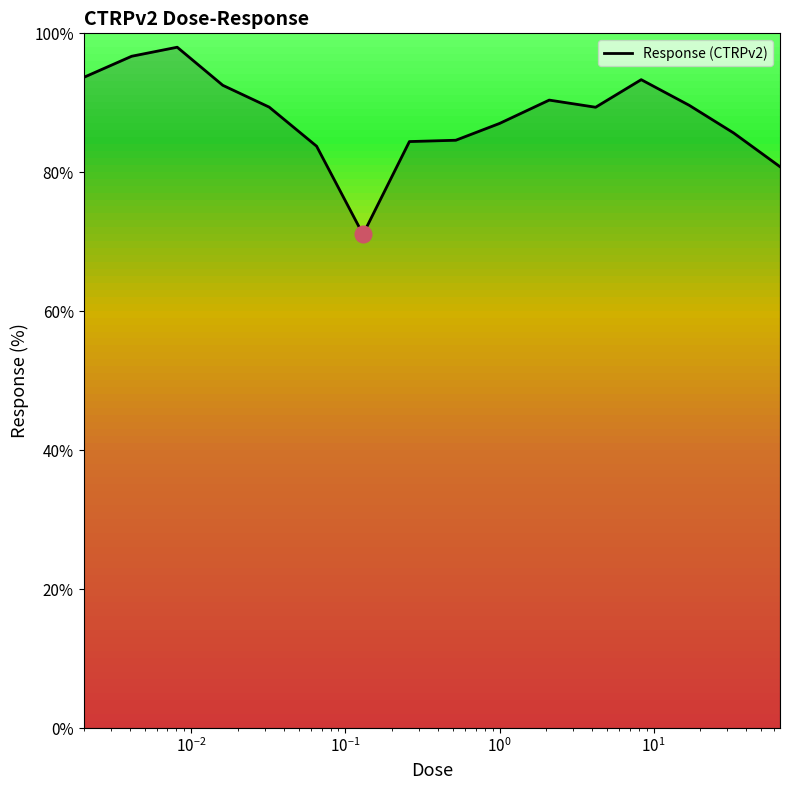

What is the difference between the maximum and minimum values?

26.9